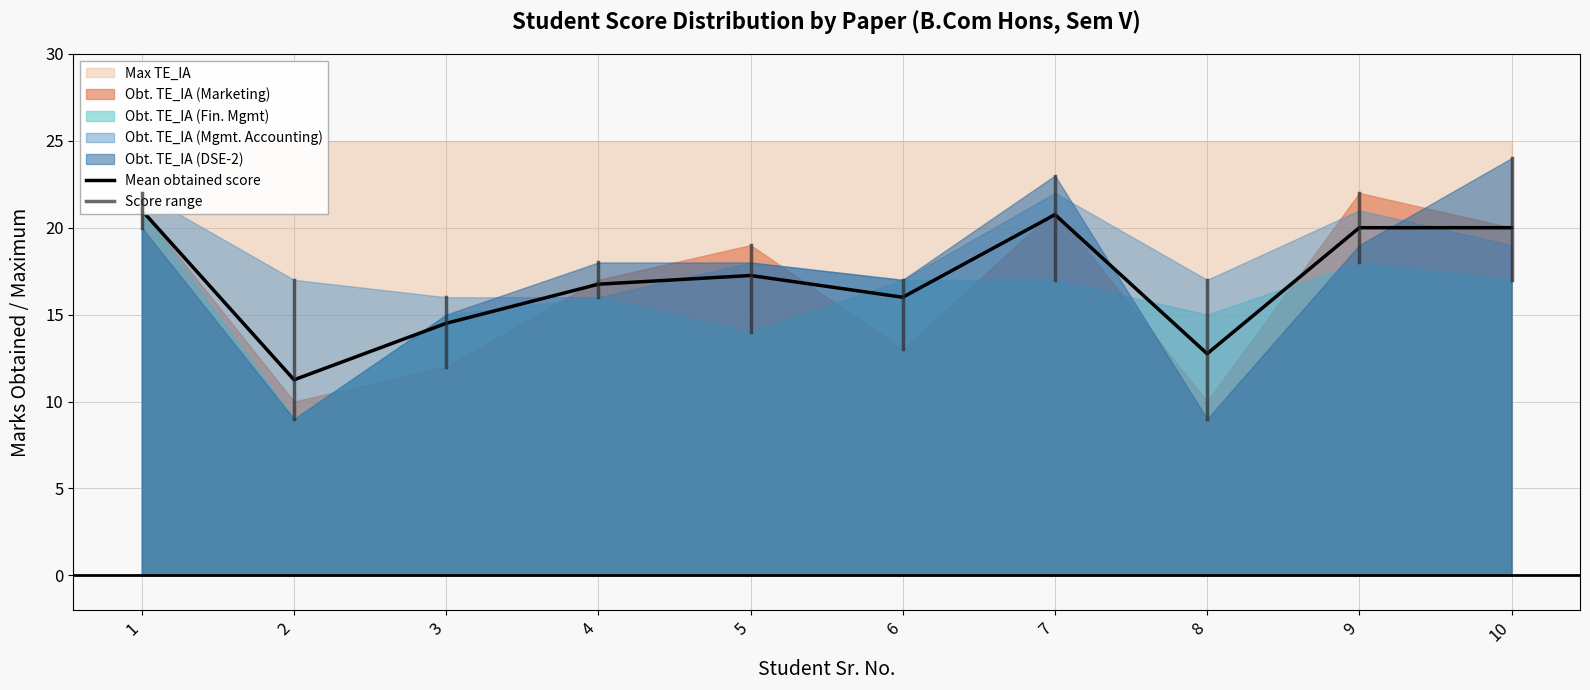

What is the difference between the maximum and minimum values in the Obt. TE_IA (Fin. Mgmt) series?

12